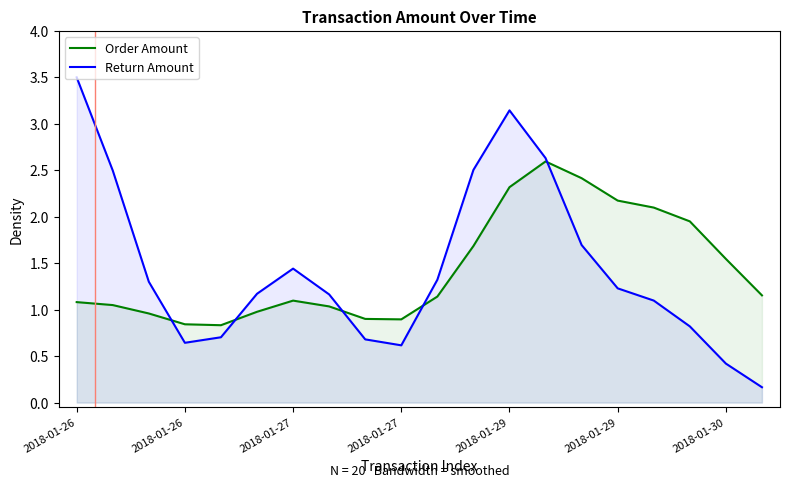

What are all the series names shown in the legend?

Order Amount, Return Amount